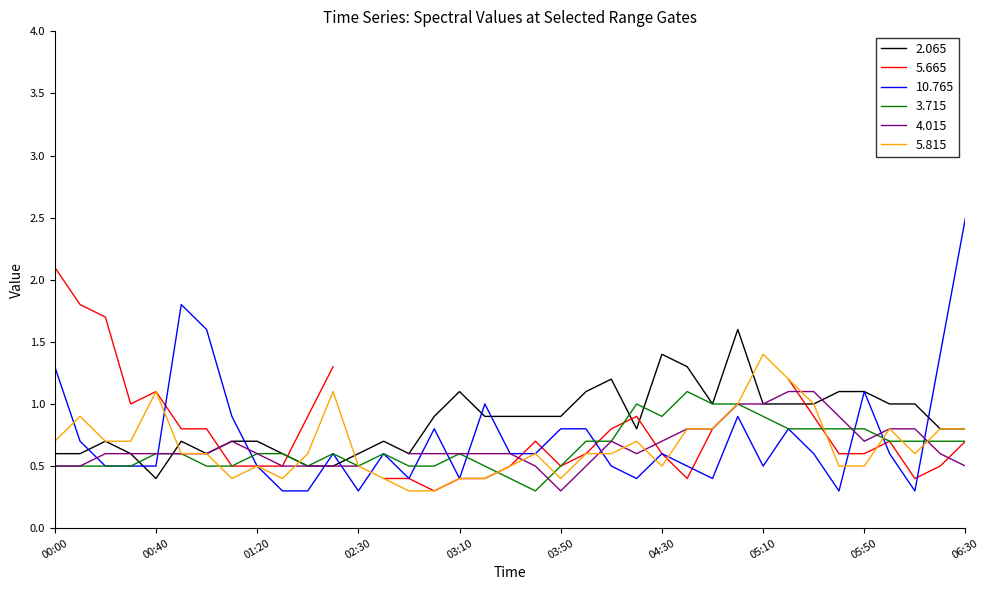

At how many categories does at least one series exceed 1?

17